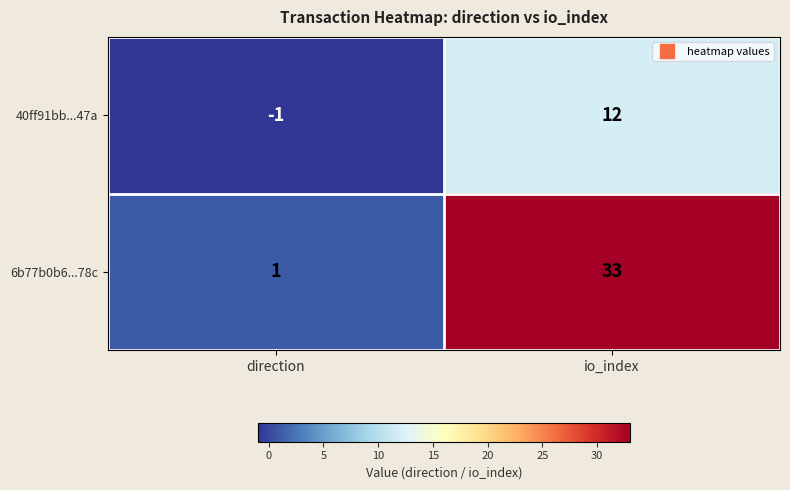

At which label is 6b77b0b6...78c closest to 17?

direction